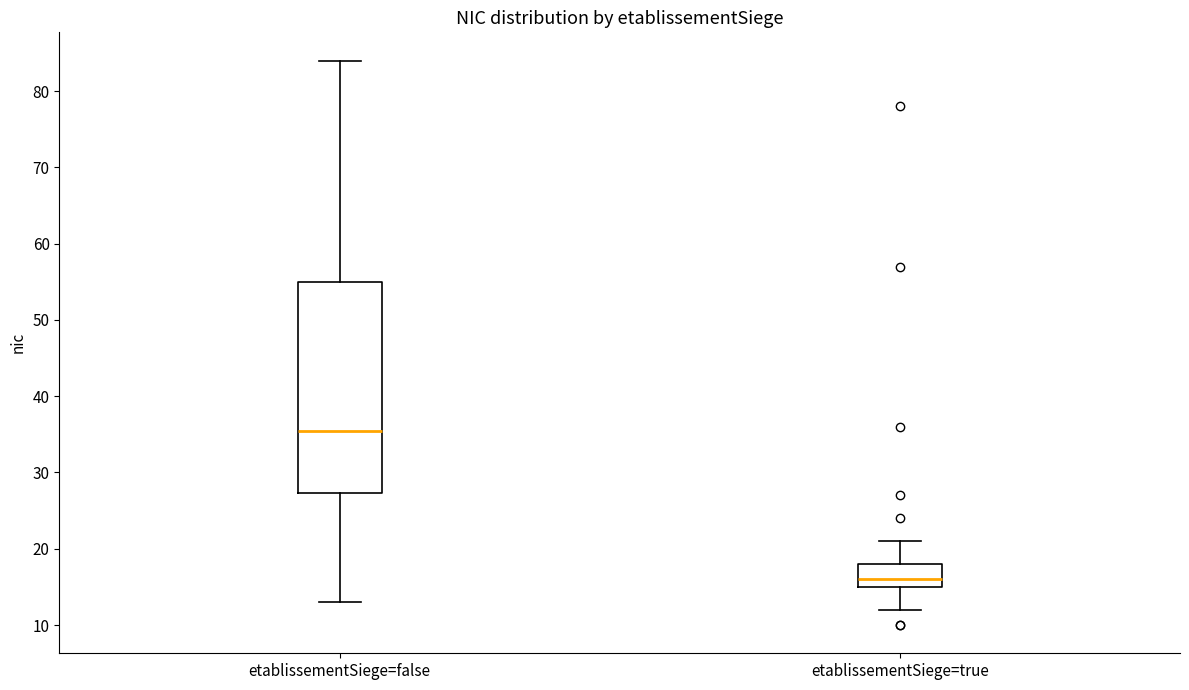

Comparing the boxes themselves (not the whiskers), which one is the tallest?

etablissementSiege=false